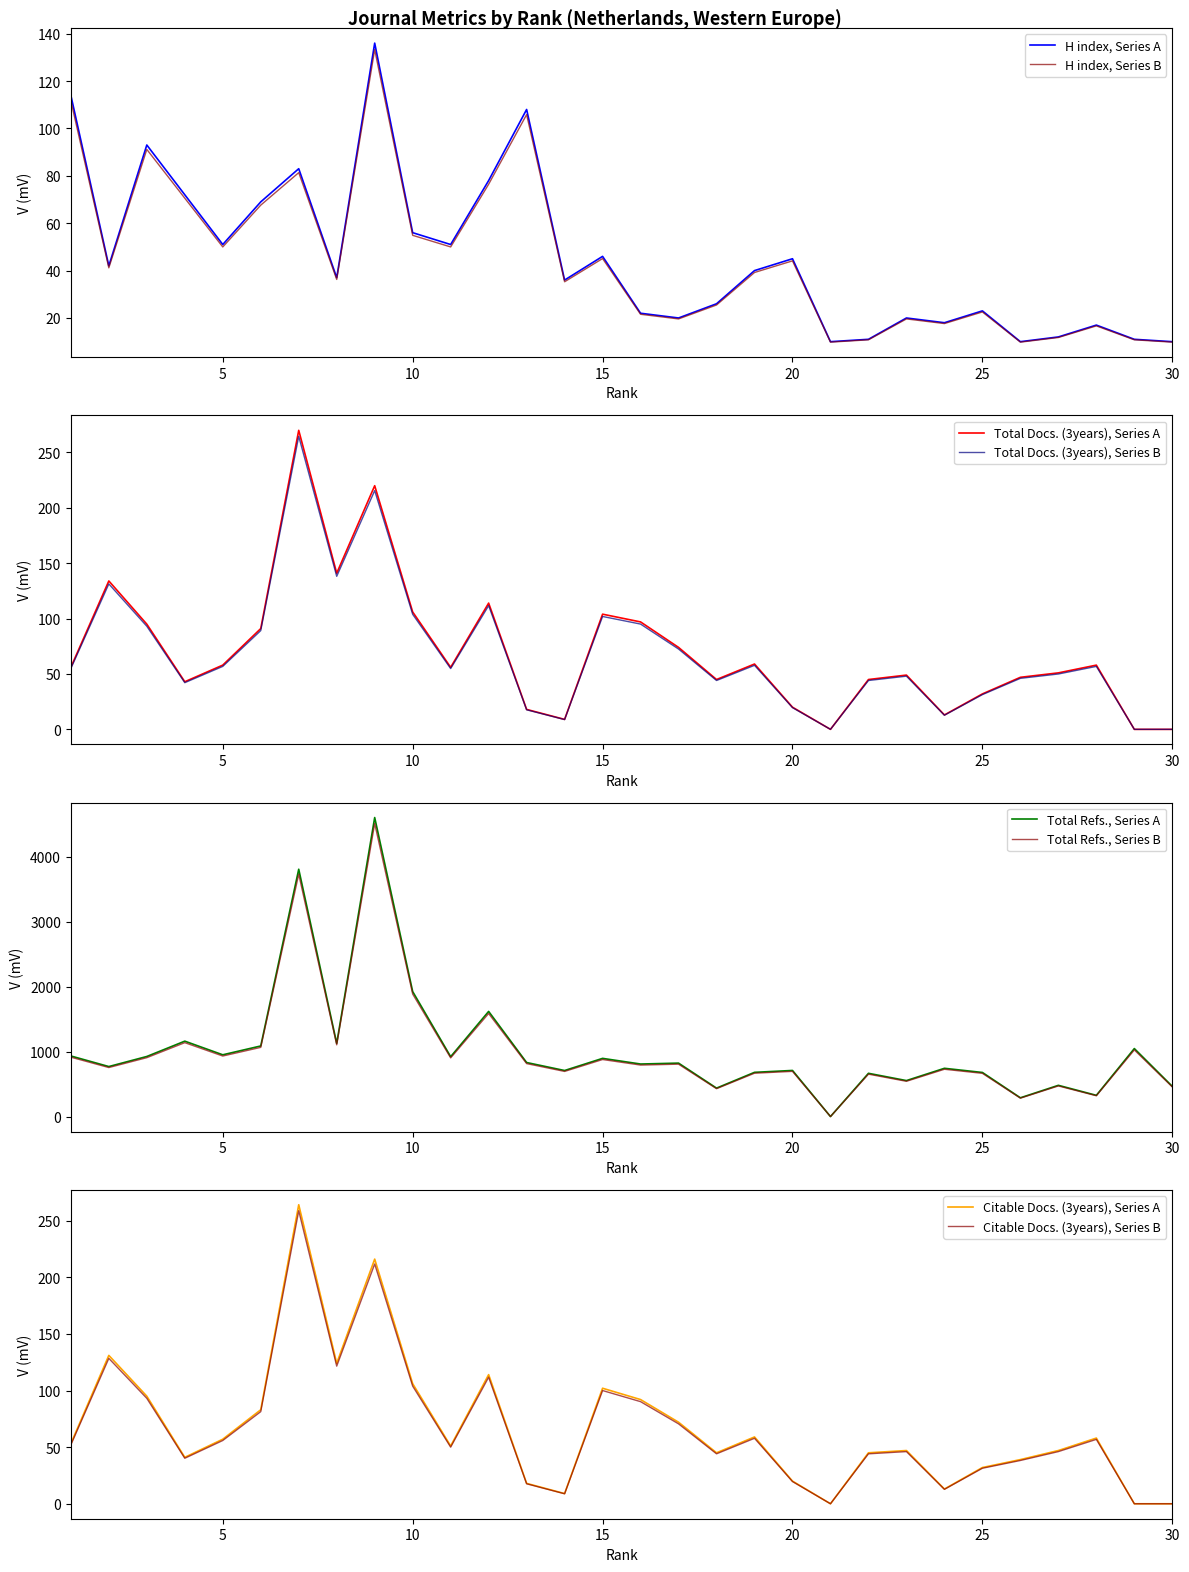

How many data points in H index are less than 40?

15